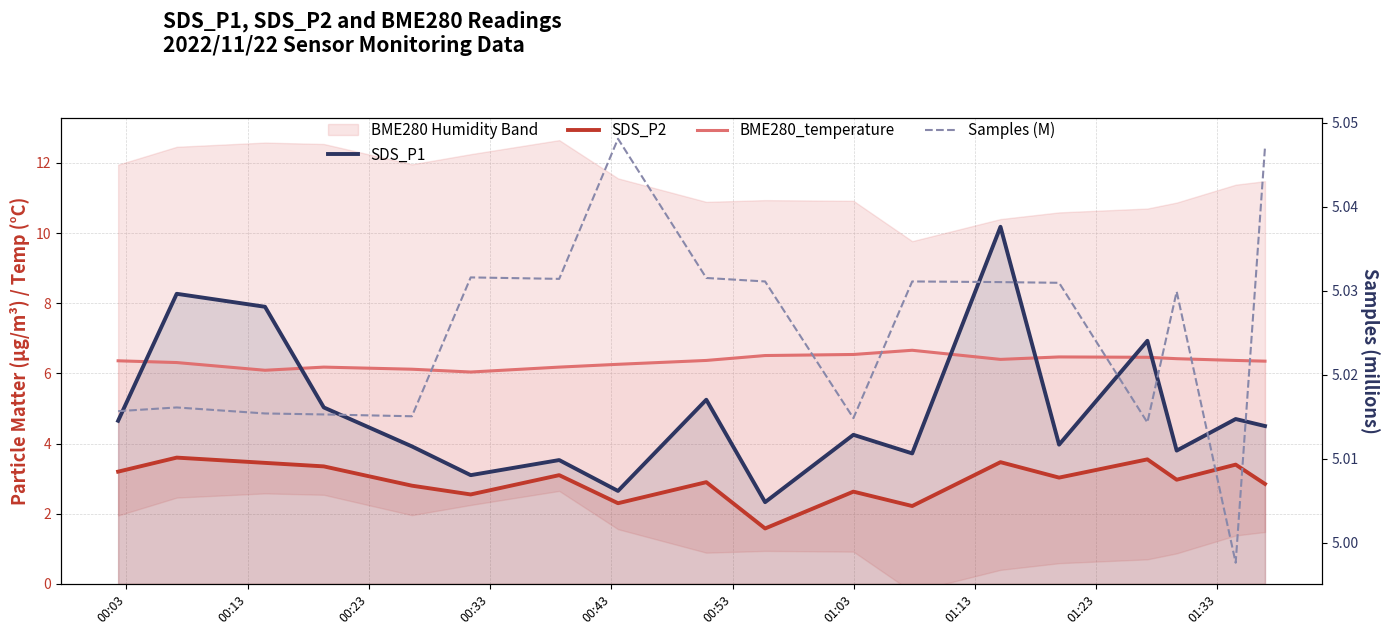

Which category has the lowest value across all series?

01:33